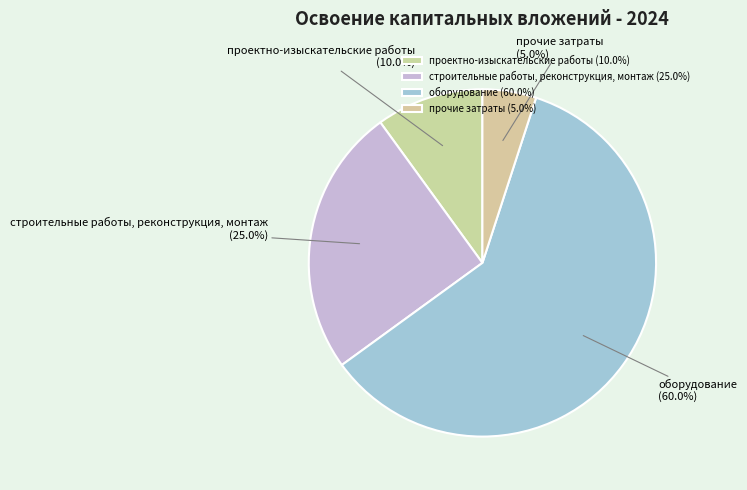

Rank the categories by value from lowest to highest.

прочие затраты, проектно-изыскательские работы, строительные работы, реконструкция, монтаж, оборудование